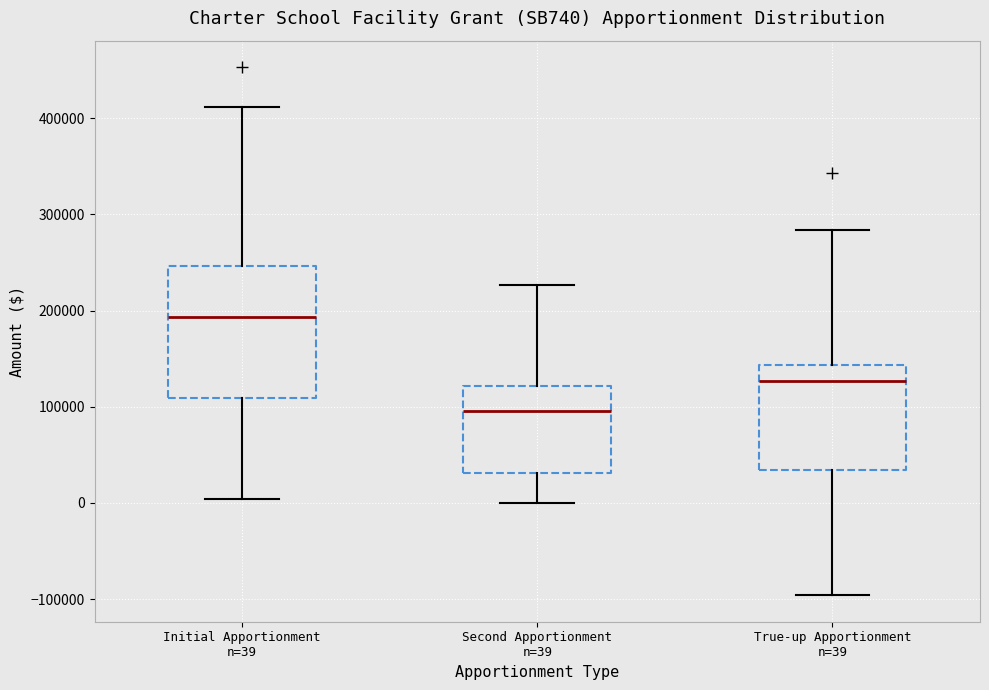

Comparing the boxes themselves (not the whiskers), which one is the tallest?

Initial Apportionment n=39